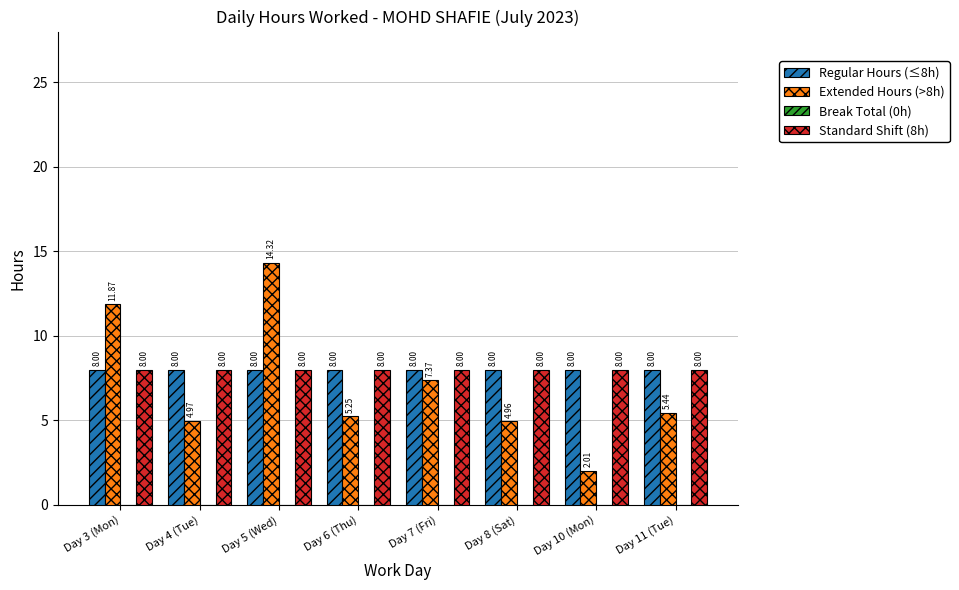

At which category is the sum across all series the highest?

Day 5 (Wed)